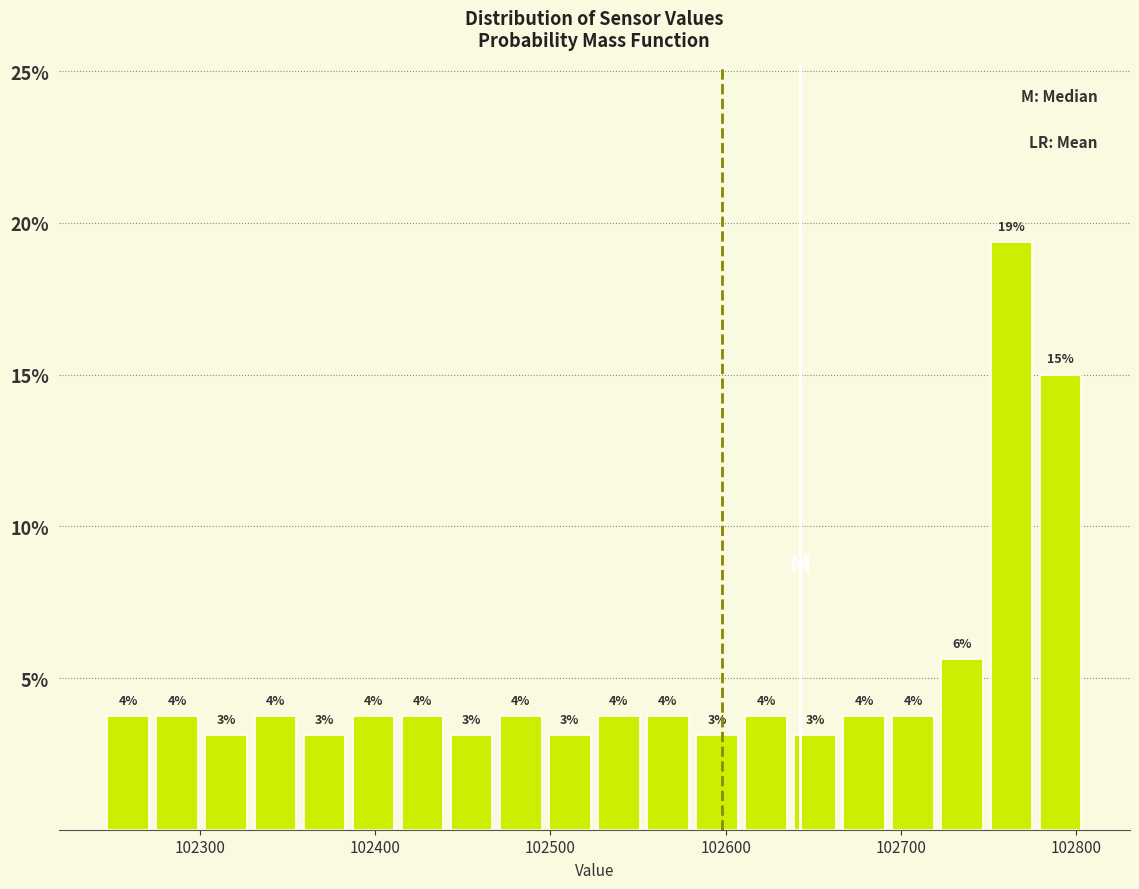

Around what value on the x-axis is the tallest bar? Give the approximate position of its centre, as read against the axis.

102760